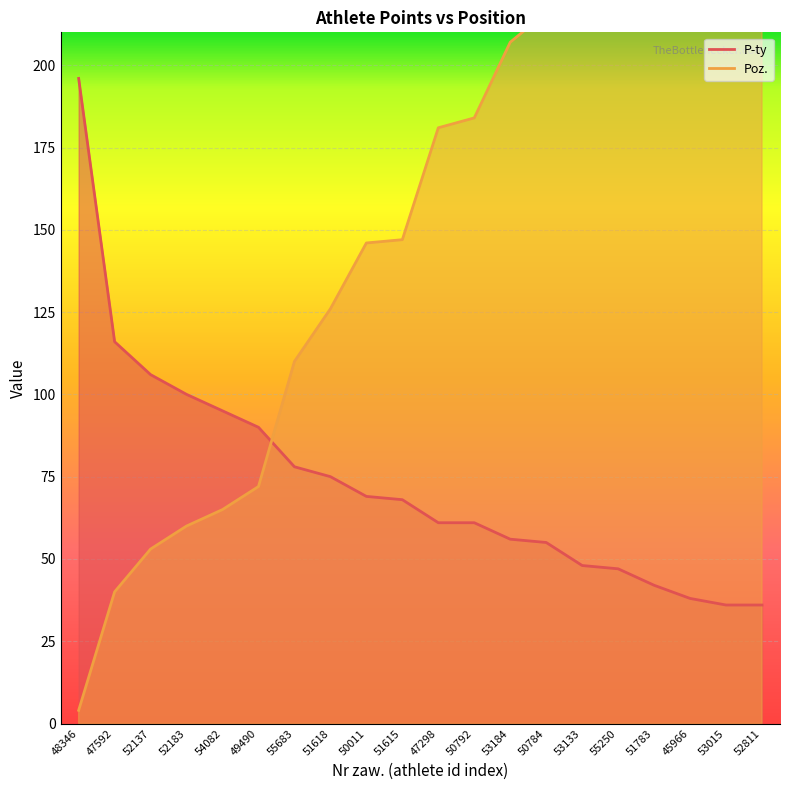

At which label is Poz. closest to 150?

51615